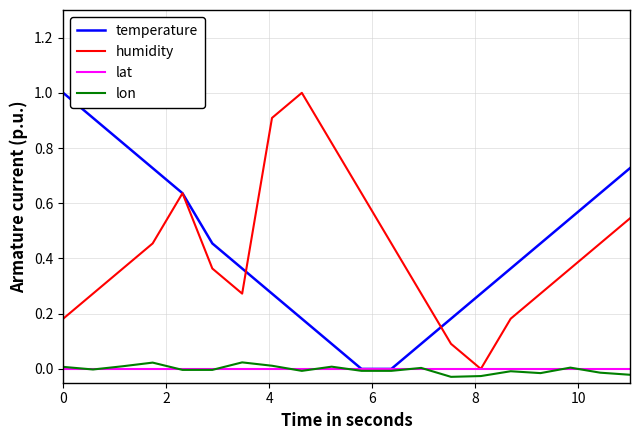

What is the maximum value shown in the chart?

1.0